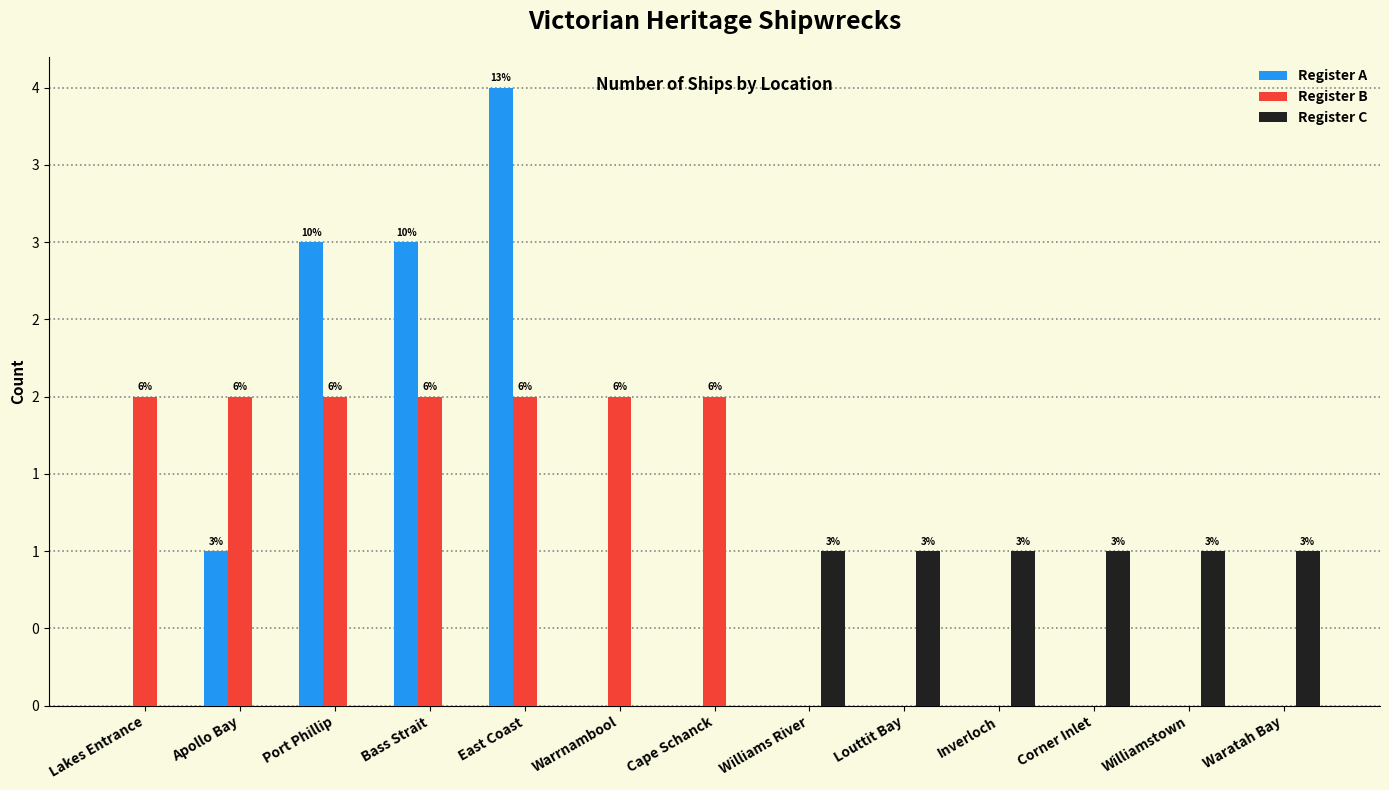

Which series has the largest range (max minus min)?

Register A